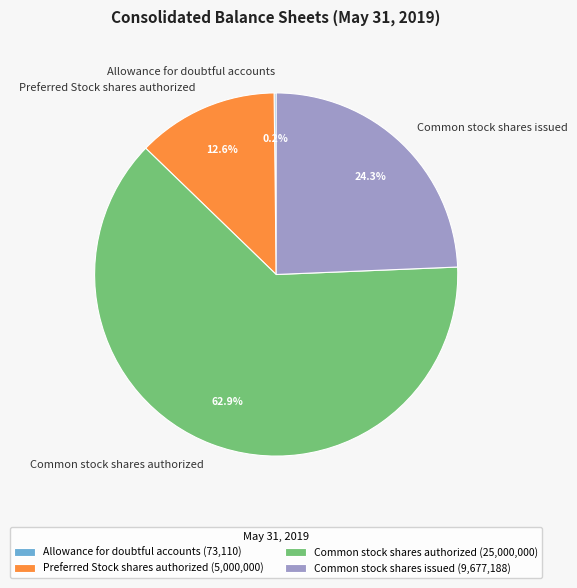

To the nearest percent, what percentage of the pie is Common stock shares issued?

24%